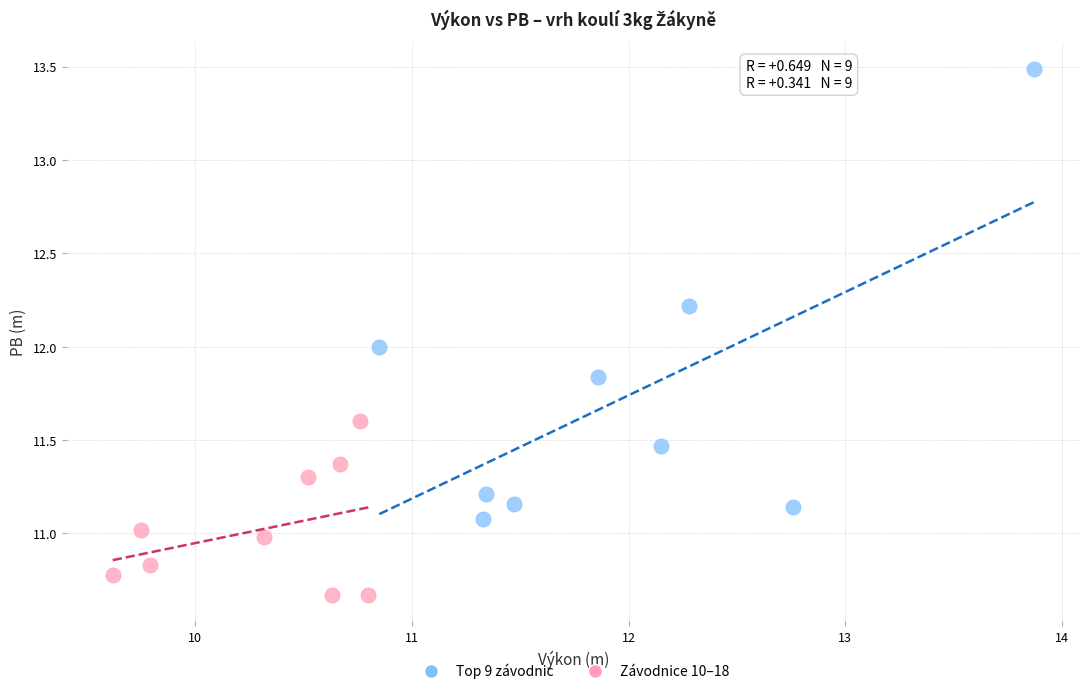

Which series reaches the minimum Y coordinate?

Závodnice 10–18